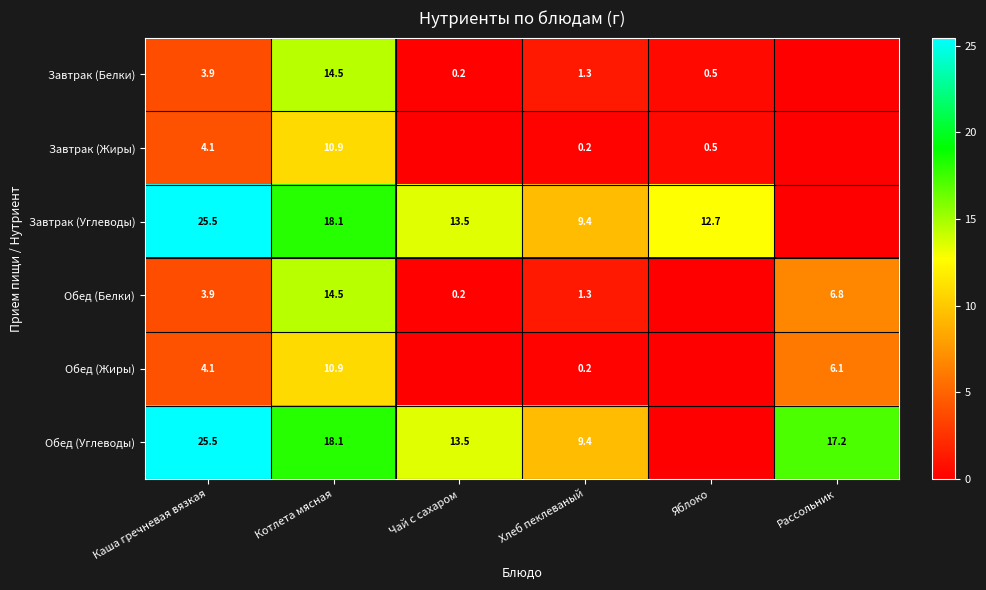

The Обед (Углеводы) series shows 17.2 at Рассольник. True or false?

True